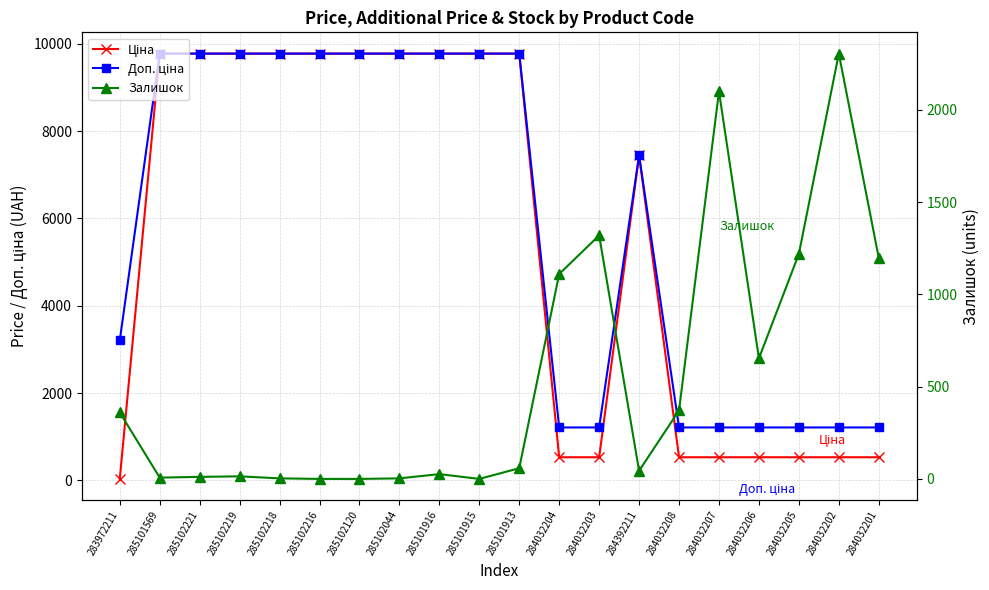

Which series has the widest spread of values?

Ціна